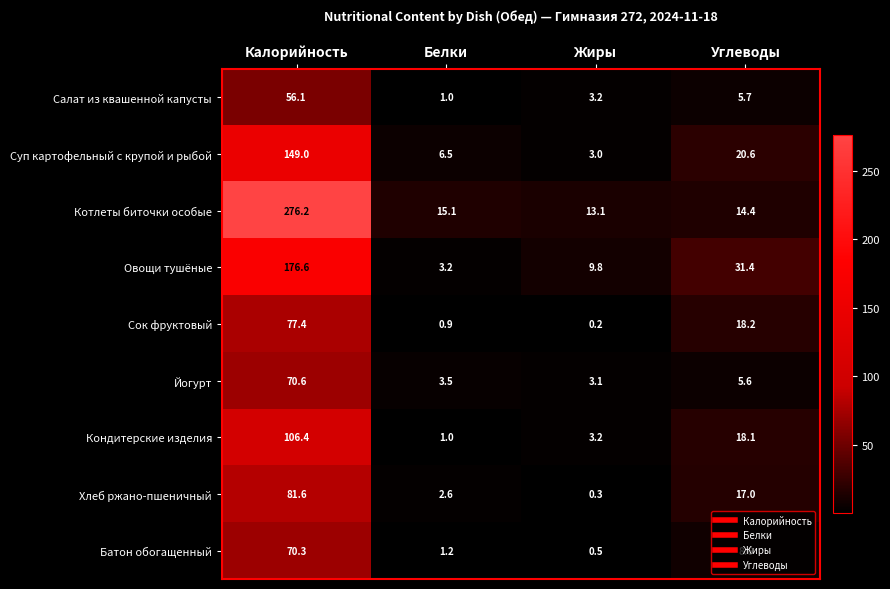

Is the value of Хлеб ржано-пшеничный at Углеводы greater than the value of Йогурт at Жиры?

Yes